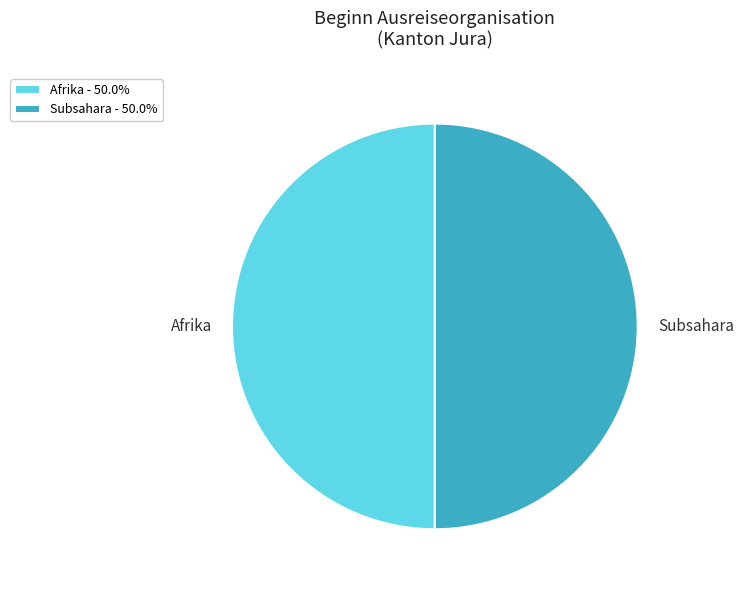

Approximately how many times larger is the value at Subsahara compared to Afrika?

1.0